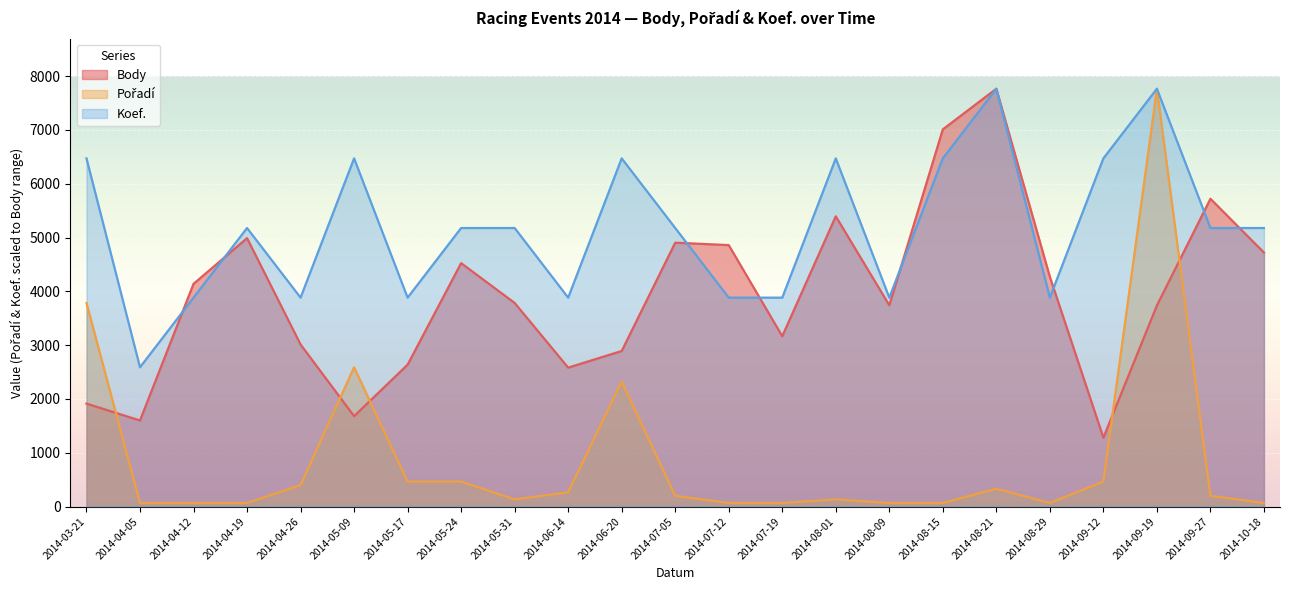

Reading left to right, list all the values displayed in this chart.

Body: 2014-03-21=1913.0	2014-04-05=1600.0	2014-04-12=4139.0	2014-04-19=4989.0	2014-04-26=3012.0	2014-05-09=1680.0	2014-05-17=2637.0	2014-05-24=4524.0	2014-05-31=3784.0	2014-06-14=2582.0	2014-06-20=2891.0	2014-07-05=4904.0	2014-07-12=4859.0	2014-07-19=3166.0	2014-08-01=5394.0	2014-08-09=3741.0	2014-08-15=7010.0	2014-08-21=7765.0	2014-08-29=4270.0	2014-09-12=1280.0	2014-09-19=3737.0	2014-09-27=5720.0	2014-10-18=4721.0
Pořadí: 2014-03-21=3782.9	2014-04-05=66.4	2014-04-12=66.4	2014-04-19=66.4	2014-04-26=398.2	2014-05-09=2588.3	2014-05-17=464.6	2014-05-24=464.6	2014-05-31=132.7	2014-06-14=265.5	2014-06-20=2322.9	2014-07-05=199.1	2014-07-12=66.4	2014-07-19=66.4	2014-08-01=132.7	2014-08-09=66.4	2014-08-15=66.4	2014-08-21=331.8	2014-08-29=66.4	2014-09-12=464.6	2014-09-19=7765.0	2014-09-27=199.1	2014-10-18=66.4
Koef.: 2014-03-21=6470.8	2014-04-05=2588.3	2014-04-12=3882.5	2014-04-19=5176.7	2014-04-26=3882.5	2014-05-09=6470.8	2014-05-17=3882.5	2014-05-24=5176.7	2014-05-31=5176.7	2014-06-14=3882.5	2014-06-20=6470.8	2014-07-05=5176.7	2014-07-12=3882.5	2014-07-19=3882.5	2014-08-01=6470.8	2014-08-09=3882.5	2014-08-15=6470.8	2014-08-21=7765.0	2014-08-29=3882.5	2014-09-12=6470.8	2014-09-19=7765.0	2014-09-27=5176.7	2014-10-18=5176.7